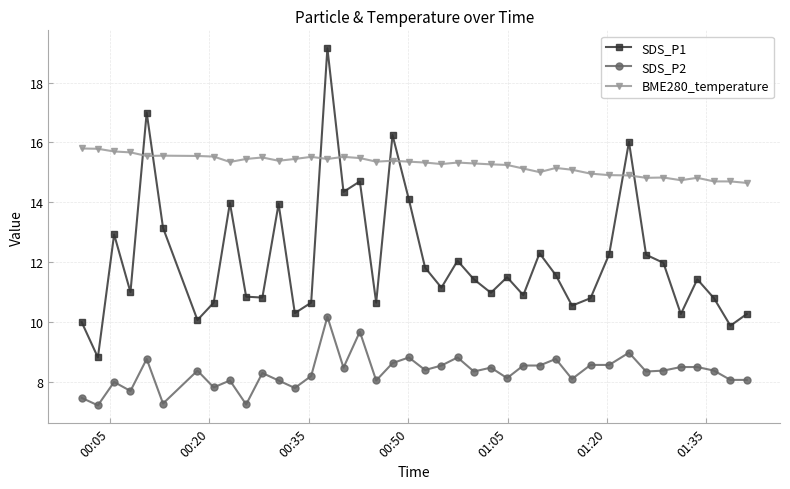

True or false: SDS_P1 and SDS_P2 intersect in this chart.

False